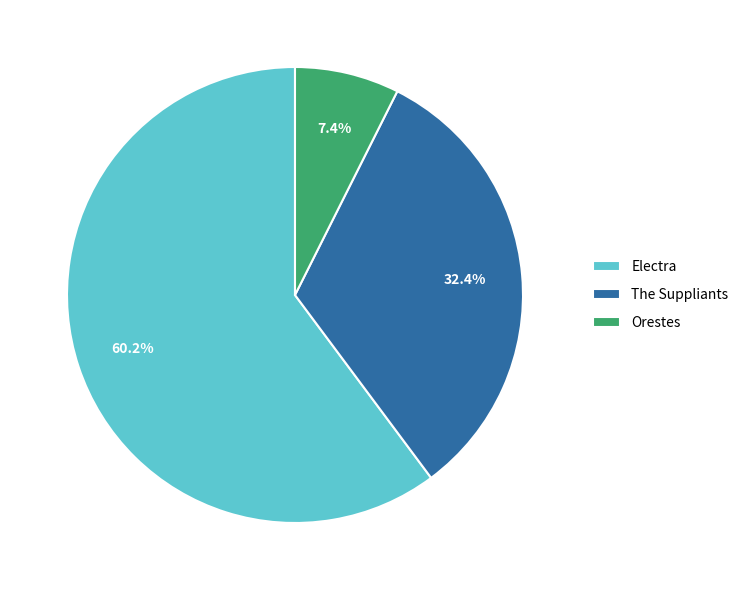

What is the ratio of the value at Orestes to the value at Electra?

0.1